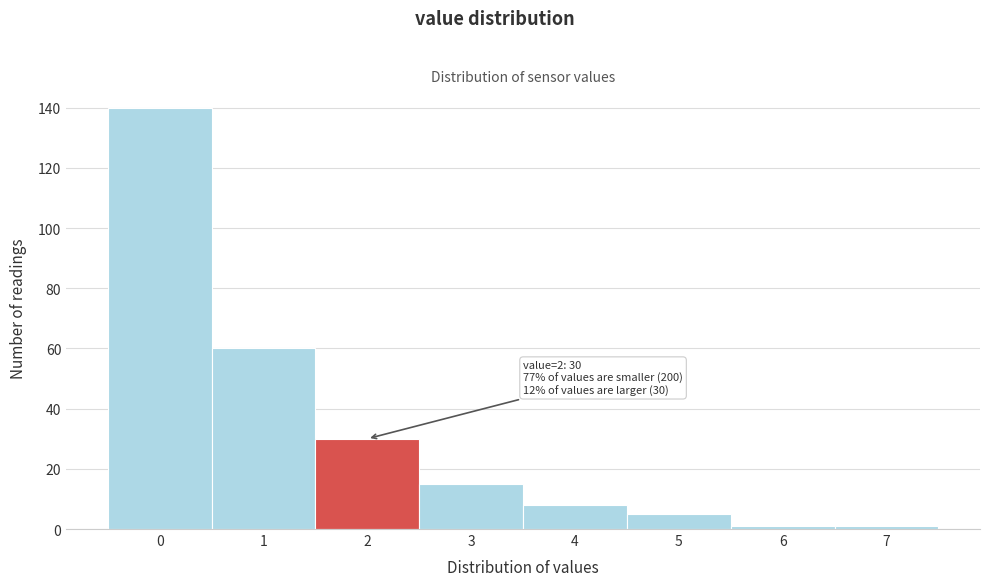

Reading right to left, transcribe all the data shown in this chart.

7=1	6=1	5=5	4=8	3=15	2=30	1=60	0=140